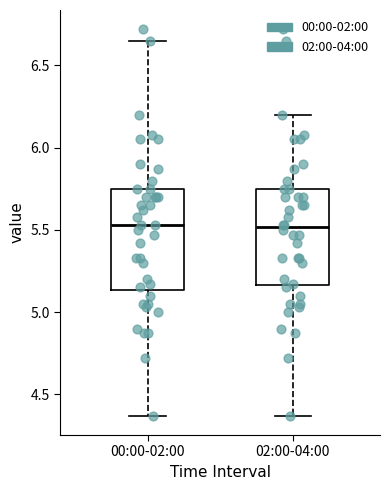

Where does the lower whisker of the box for 00:00-02:00 end on the y-axis? The values are not printed on the chart, so give them approximately, as read against the axis.

4.35